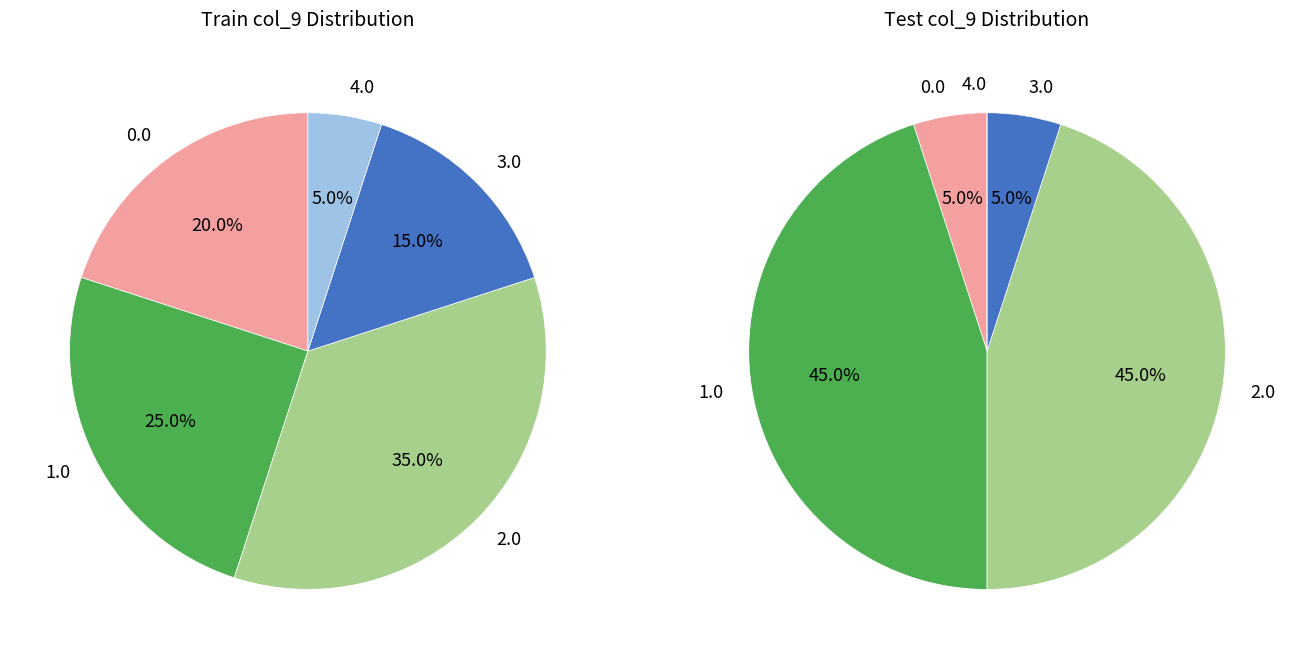

Does any single category account for the majority?

No